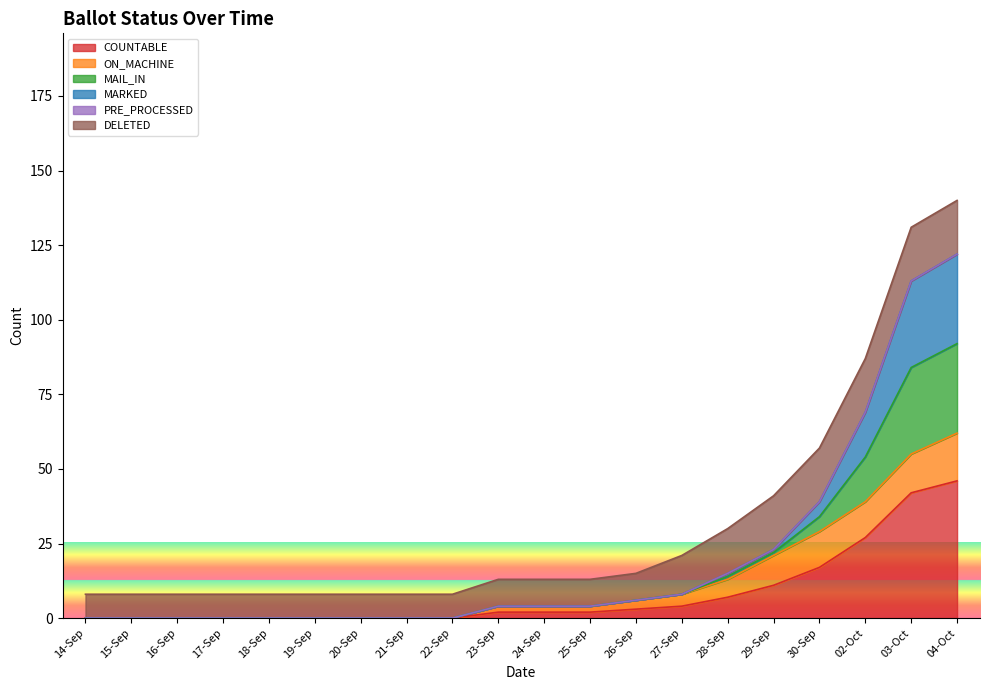

Does the chart display data point markers on the line(s)?

No